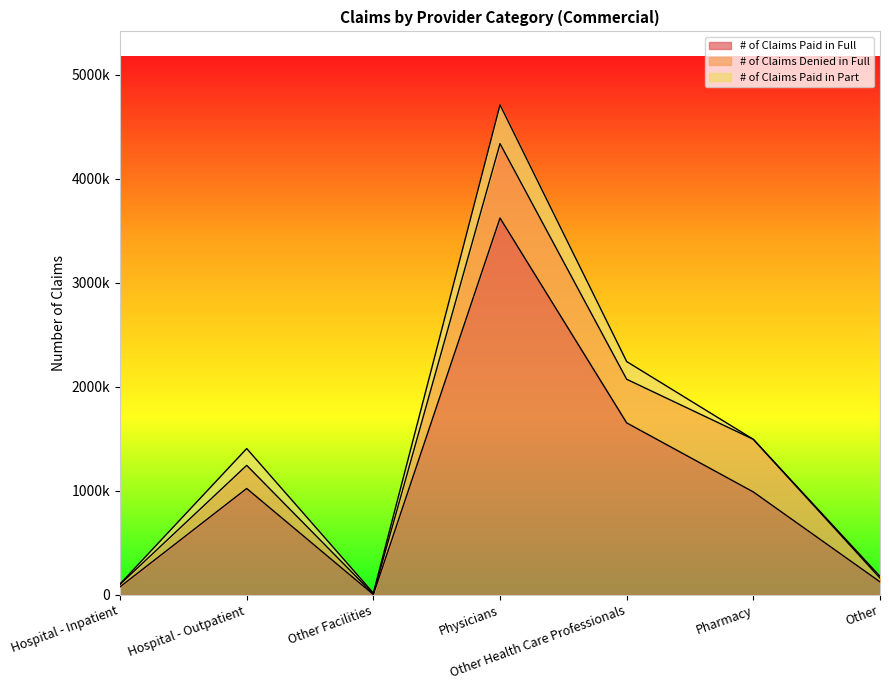

Which series changed the most between Hospital - Inpatient and Pharmacy?

# of Claims Paid in Full